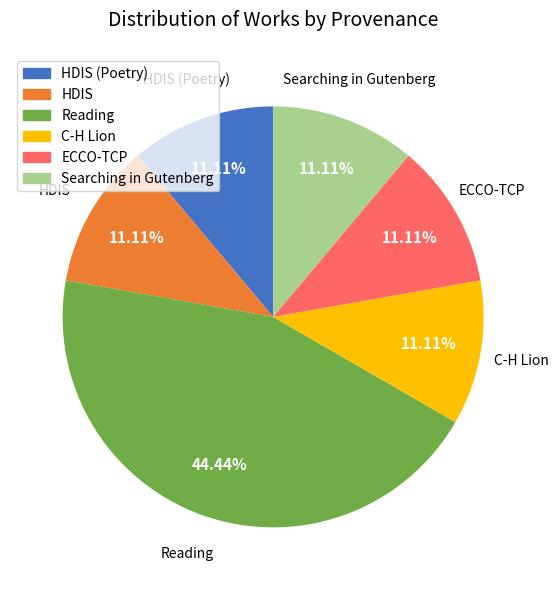

Does any single category account for the majority?

No